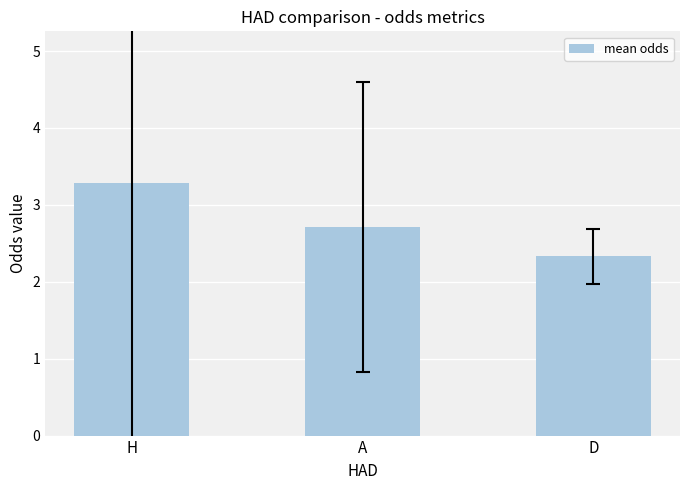

Reading left to right, list all the values displayed in this chart.

3.3	2.7	2.3